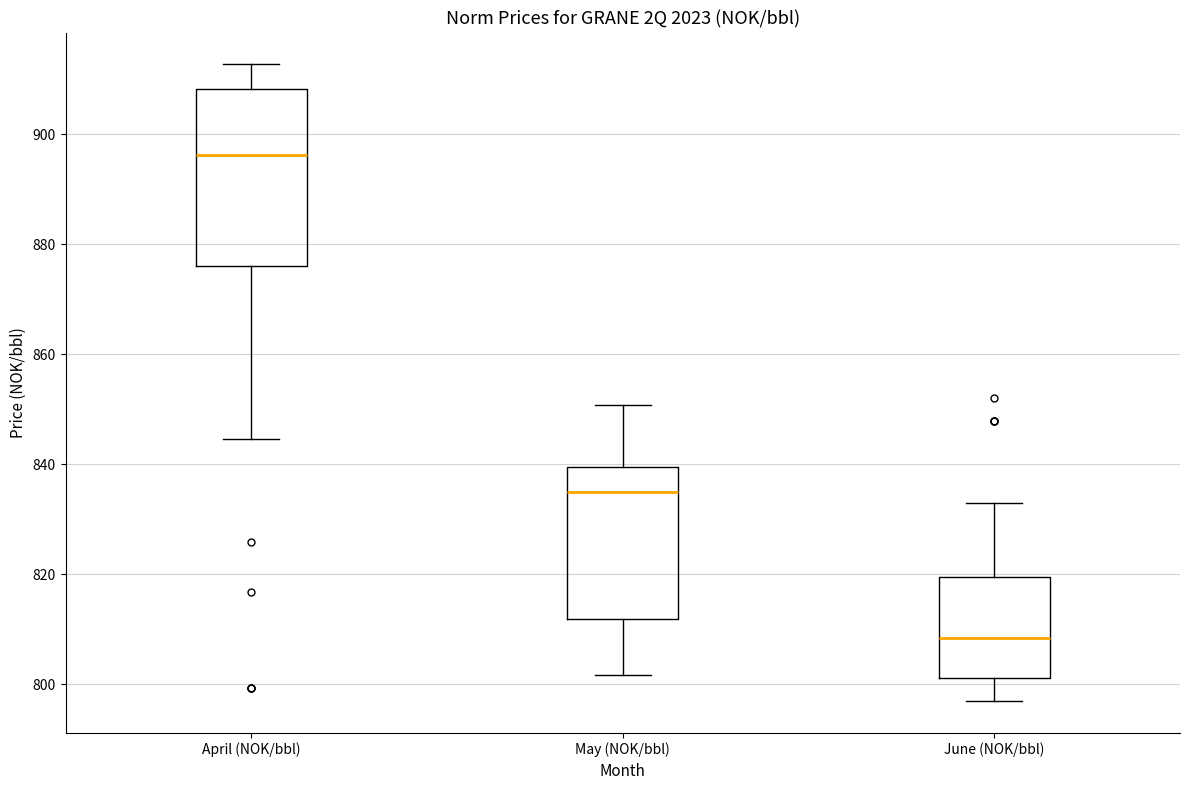

Which box's median line is the highest?

April (NOK/bbl)